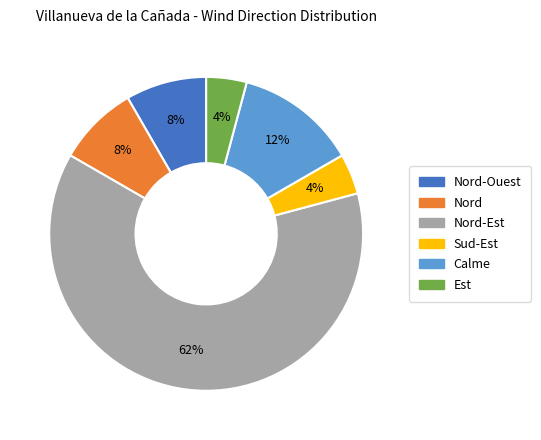

Does any single category account for the majority?

Yes